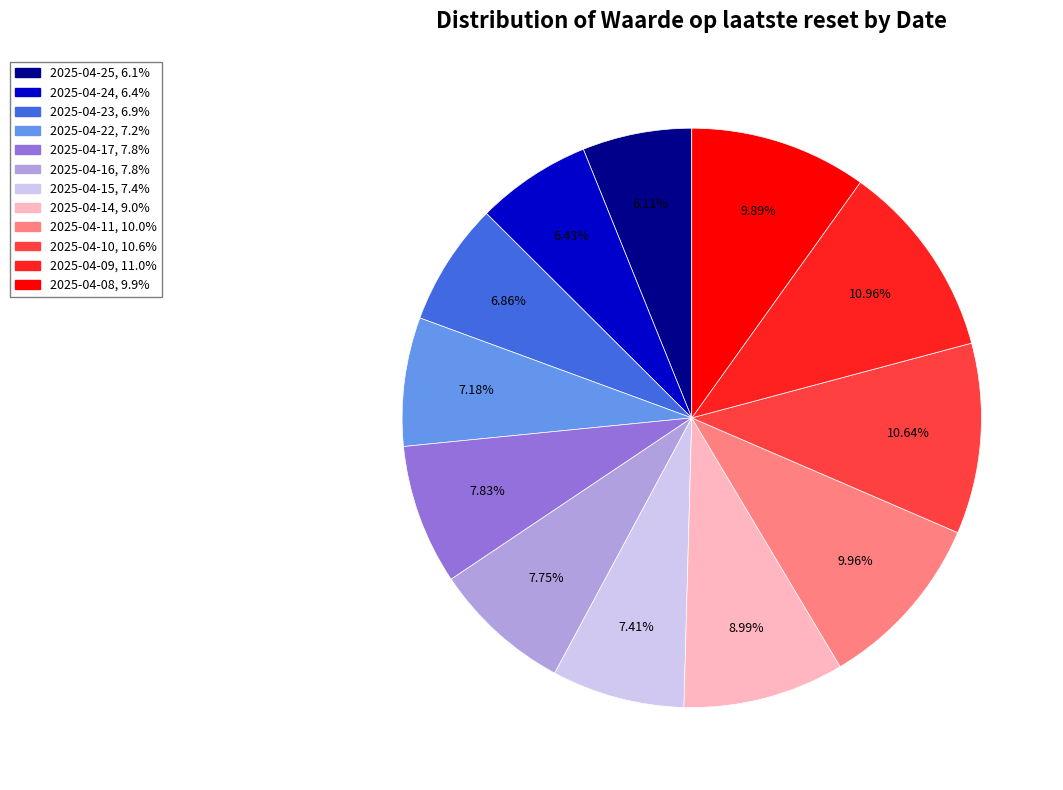

Between 2025-04-17 and 2025-04-08, which is larger?

2025-04-08